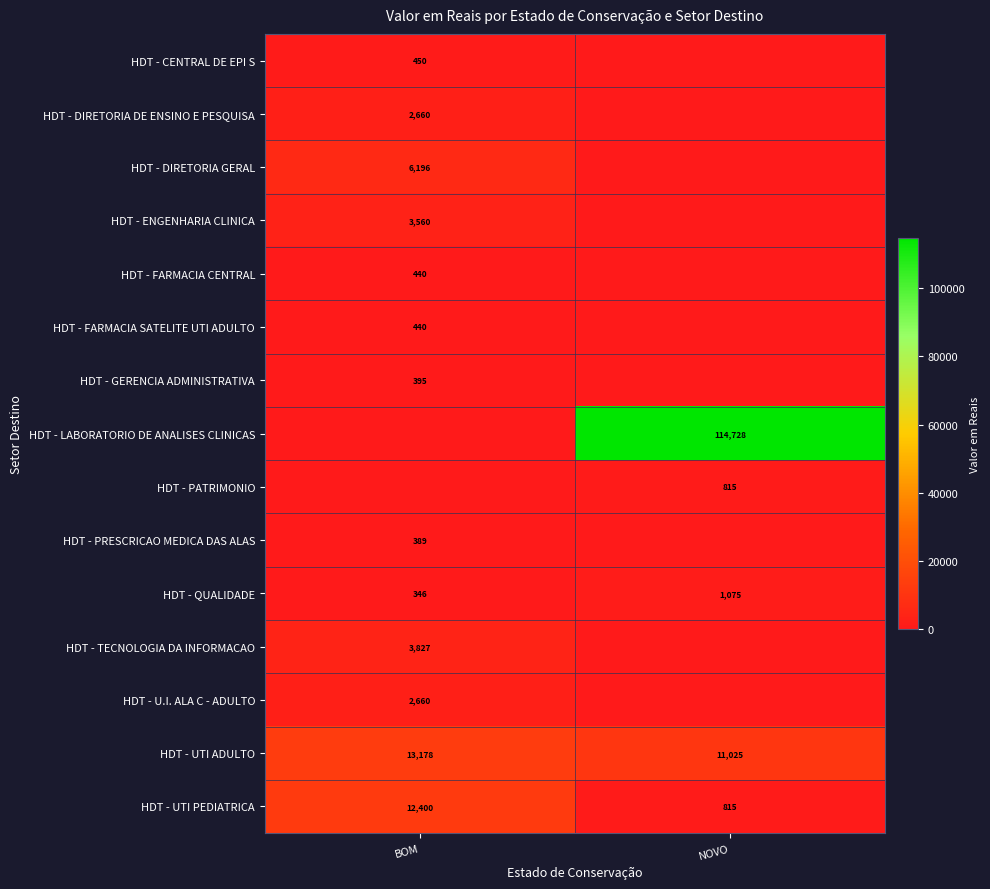

What is the difference between the maximum and minimum values in the HDT - UTI PEDIATRICA series?

11585